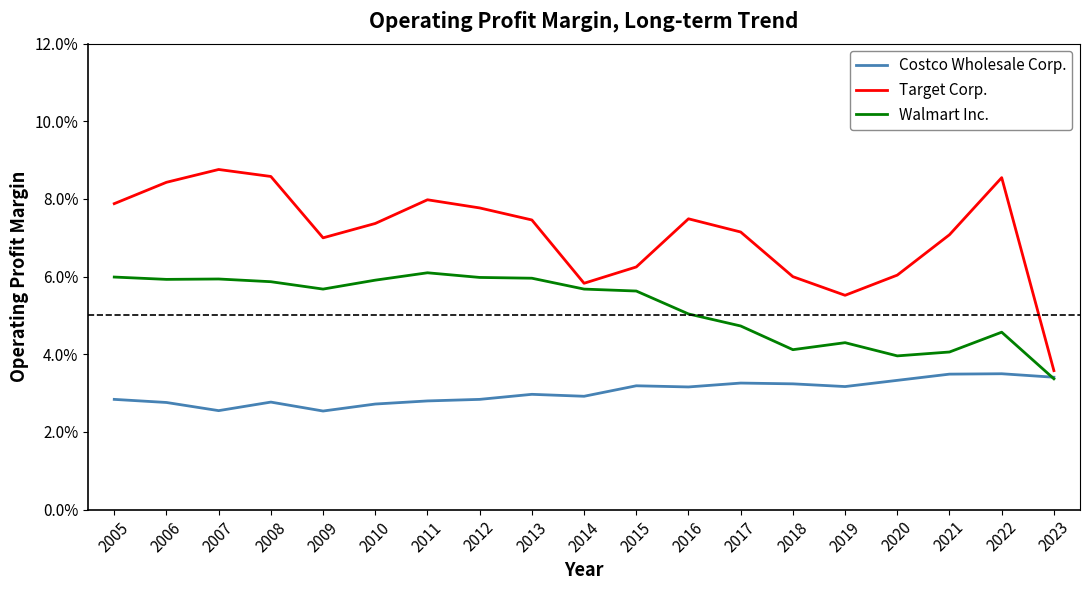

Does the chart display data point markers on the line(s)?

No